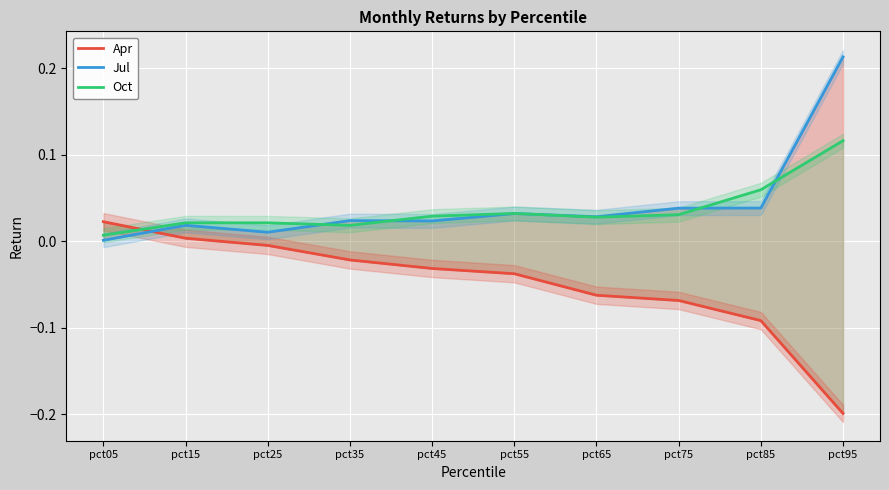

At which category does Oct reach its first local peak?

pct15